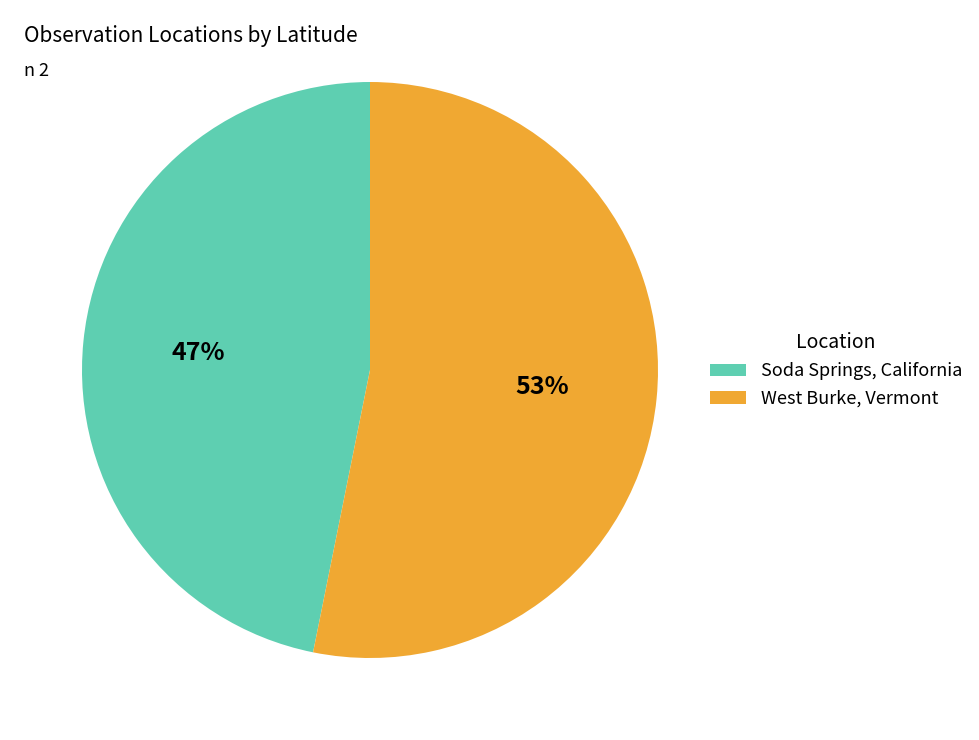

Between Soda Springs, California and West Burke, Vermont, which is larger?

West Burke, Vermont